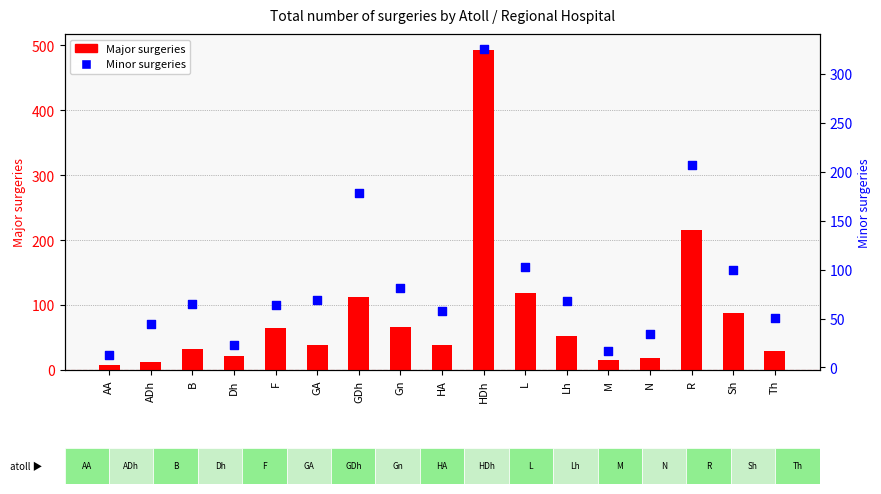

Which series has the largest Y range (max minus min)?

Major surgeries